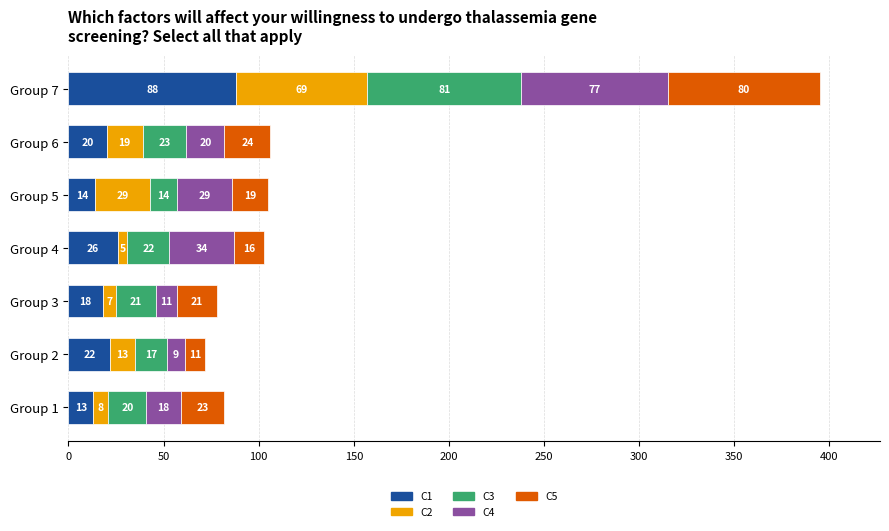

Count the number of categories in the chart.

7